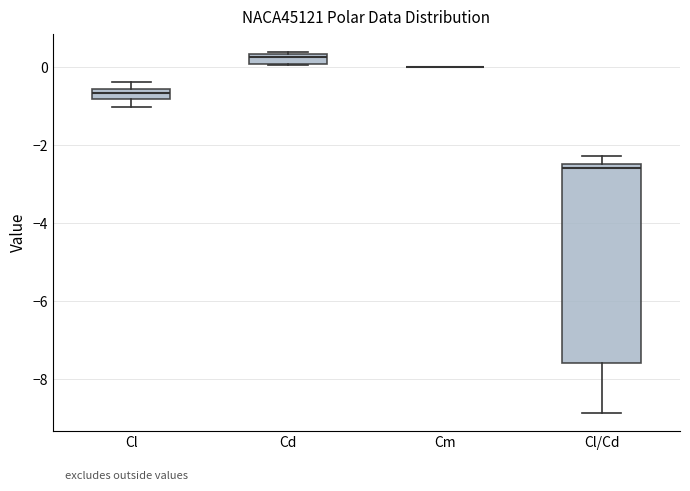

Where does the median line of the box for Cd sit on the y-axis? The values are not printed on the chart, so give them approximately, as read against the axis.

0.2